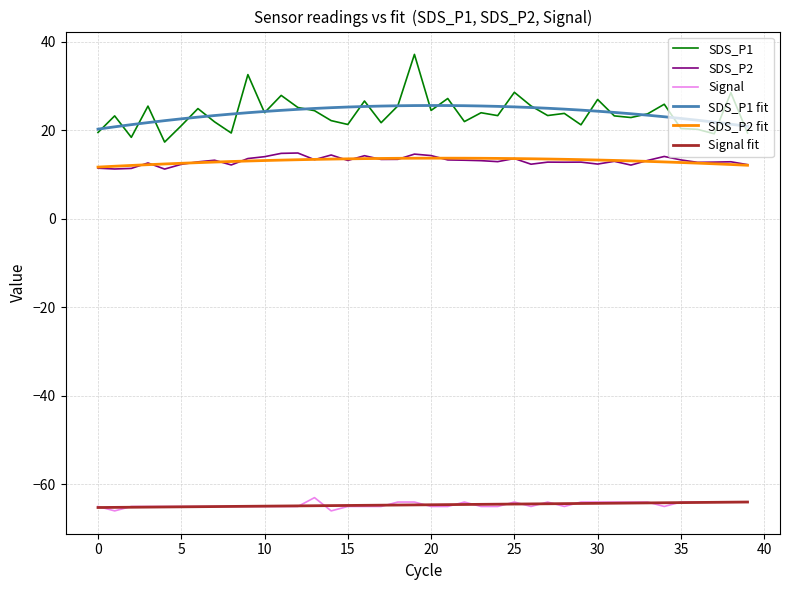

Which series has the largest range (max minus min)?

SDS_P1